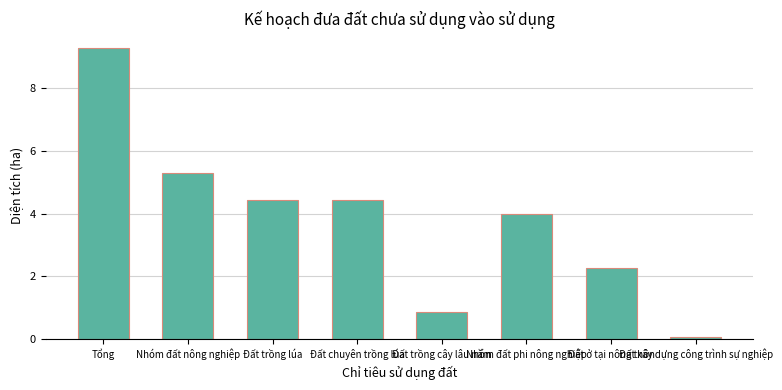

Count the number of data series in this chart.

1